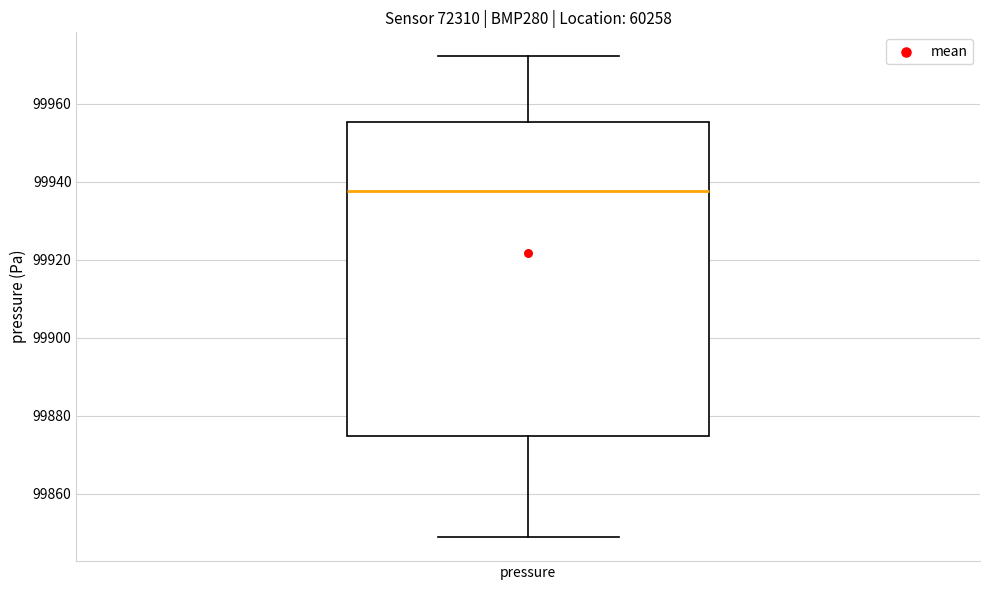

Where is the upper edge of the box for pressure on the y-axis? The values are not printed on the chart, so give them approximately, as read against the axis.

99956